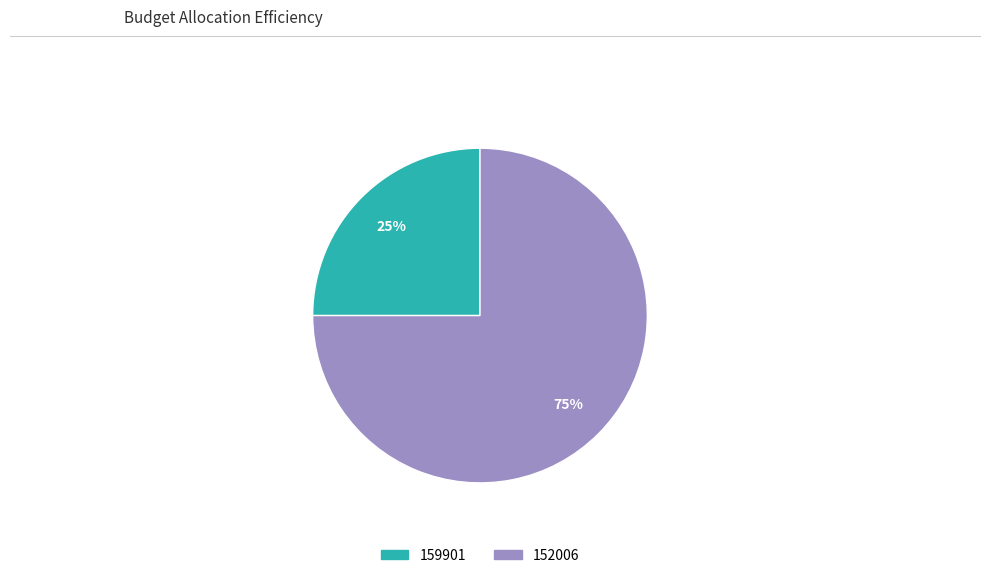

How many segments does this pie chart have?

2